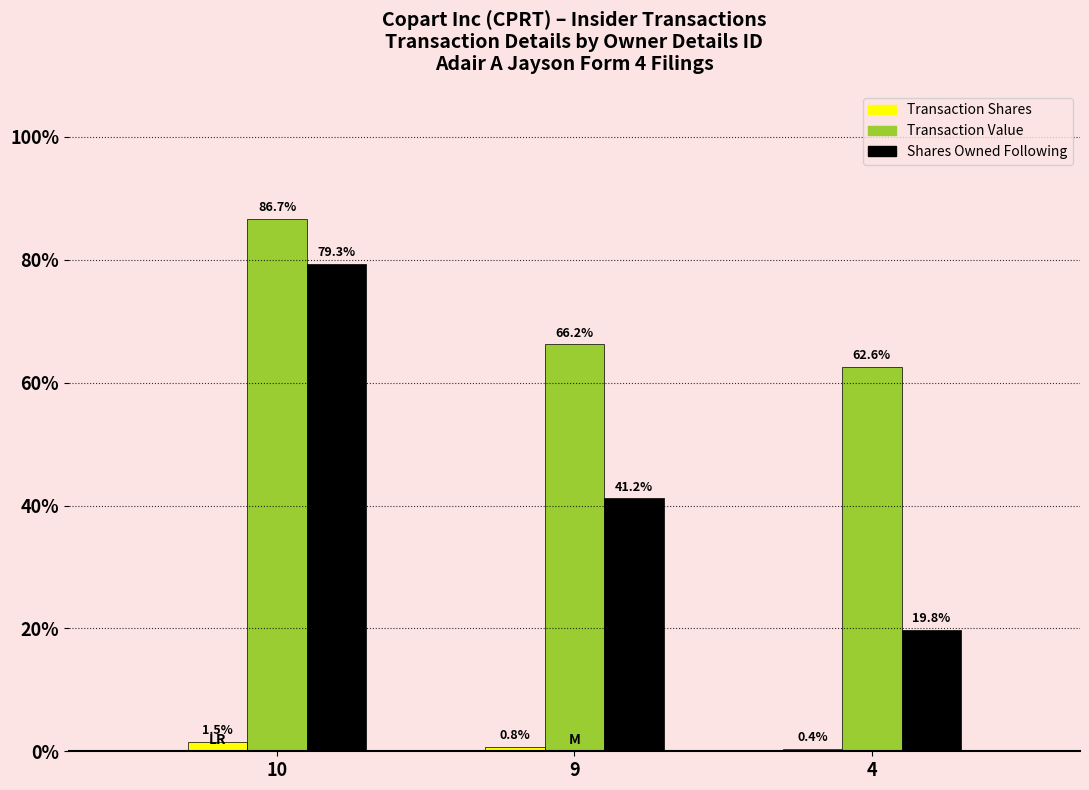

What is the spread (max minus min) of values at 4?

24854000